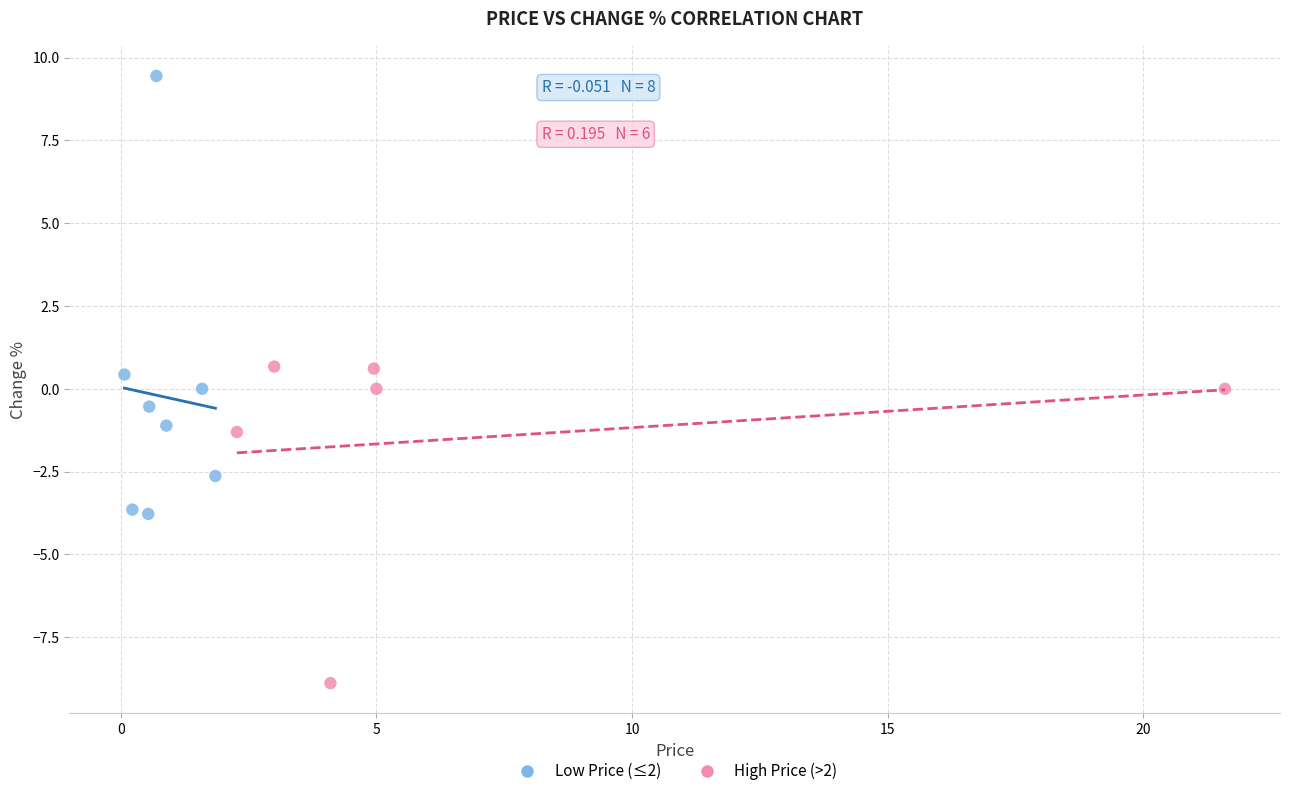

Which series contains the highest Y value?

Low Price (≤2)